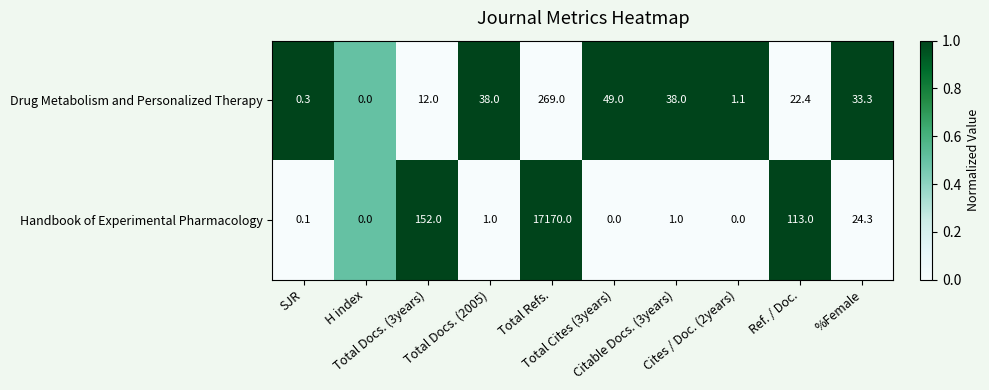

What is the sum of all Drug Metabolism and Personalized Therapy values?

463.1